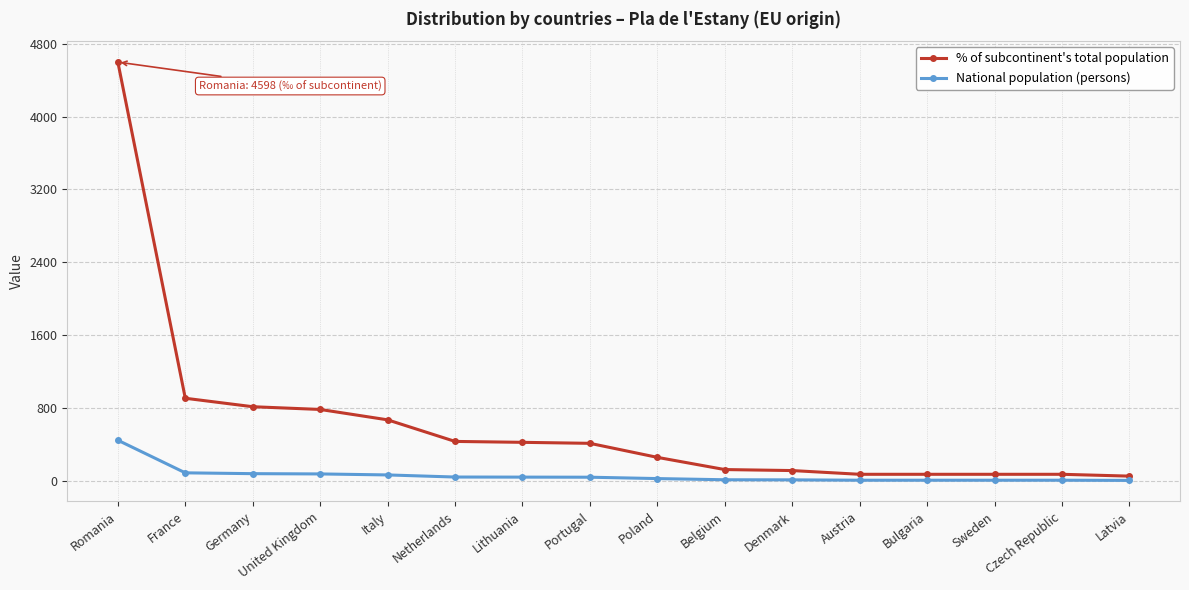

What is the label of the 1st point from the left?

Romania